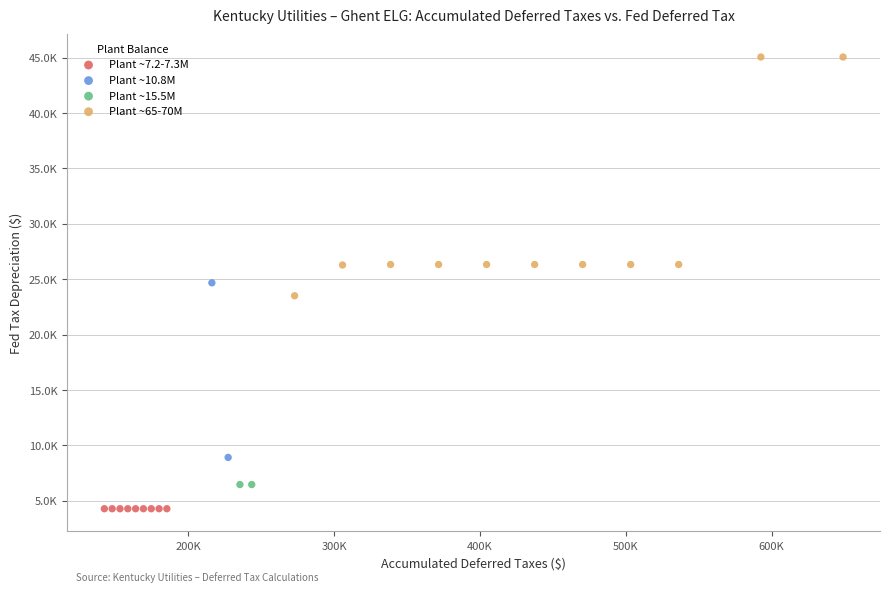

Which series has the widest spread of Y values?

Plant ~65-70M